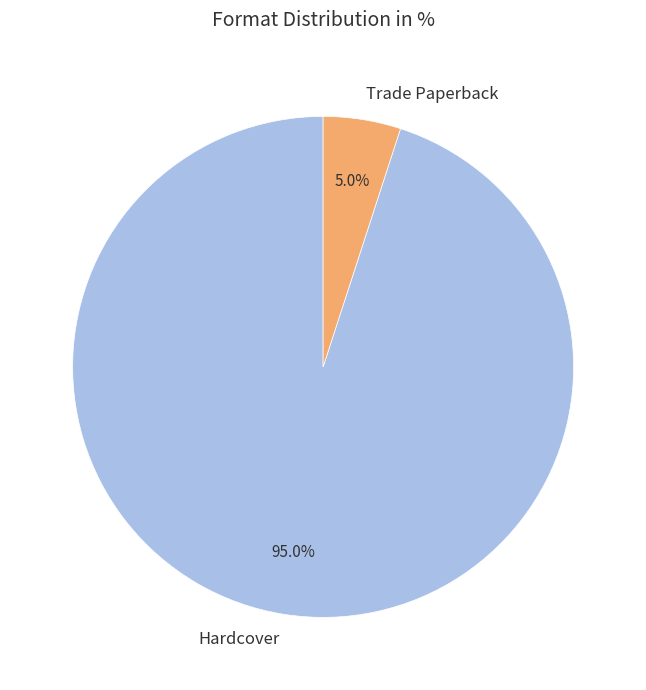

To the nearest percent, what is the difference between the Trade Paperback and Hardcover slice percentages?

90%